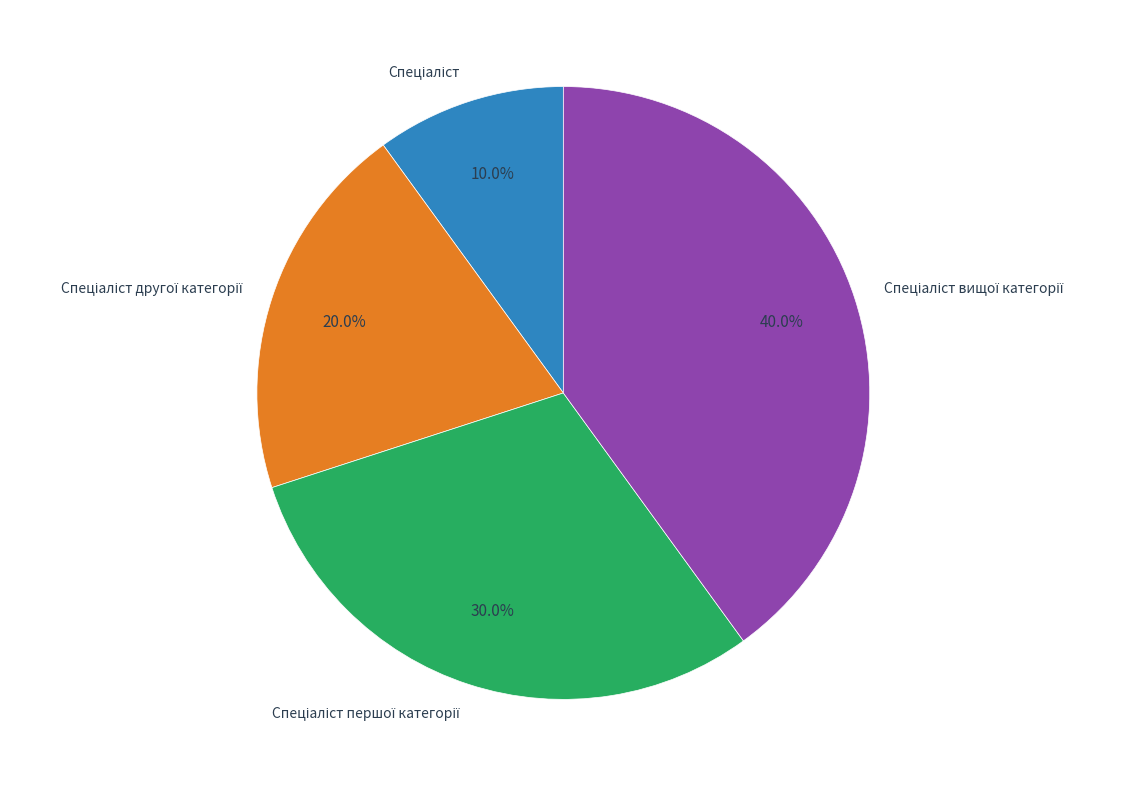

Does any single category account for the majority?

No